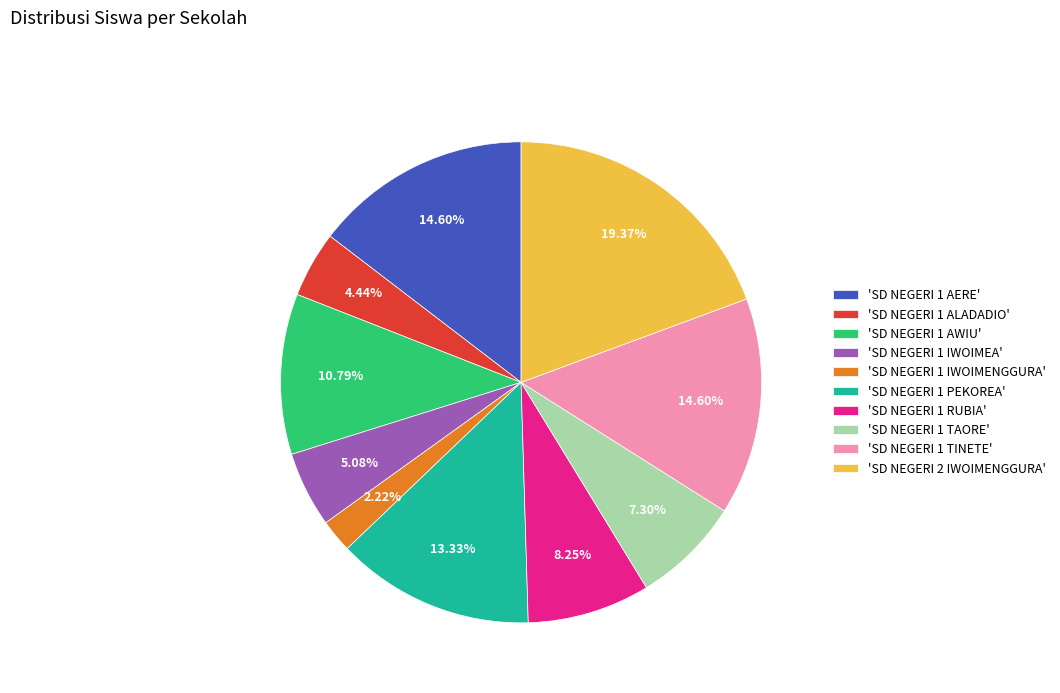

How many slices are in this pie chart?

10